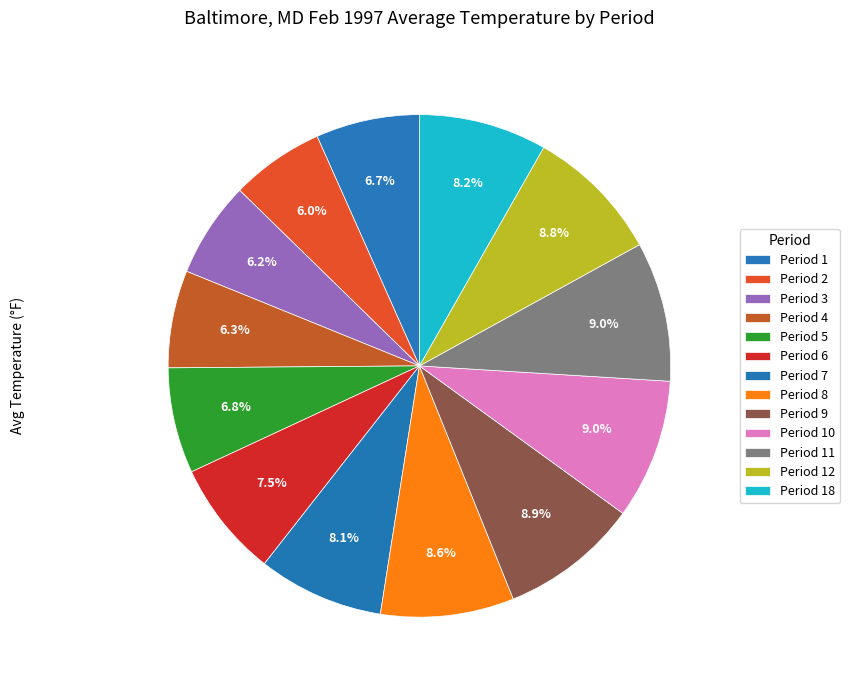

What percentage is the Period 7 slice, to the nearest percent?

8%